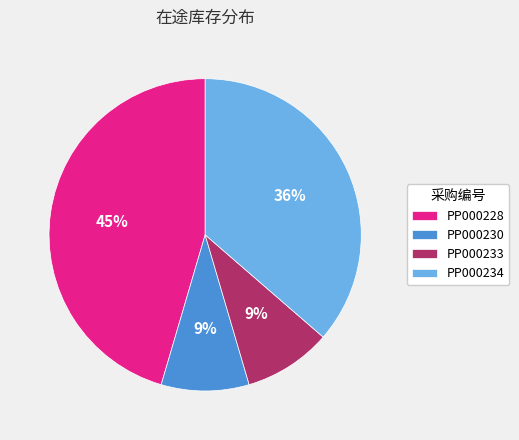

What percentage is the PP000233 slice, to the nearest percent?

9%